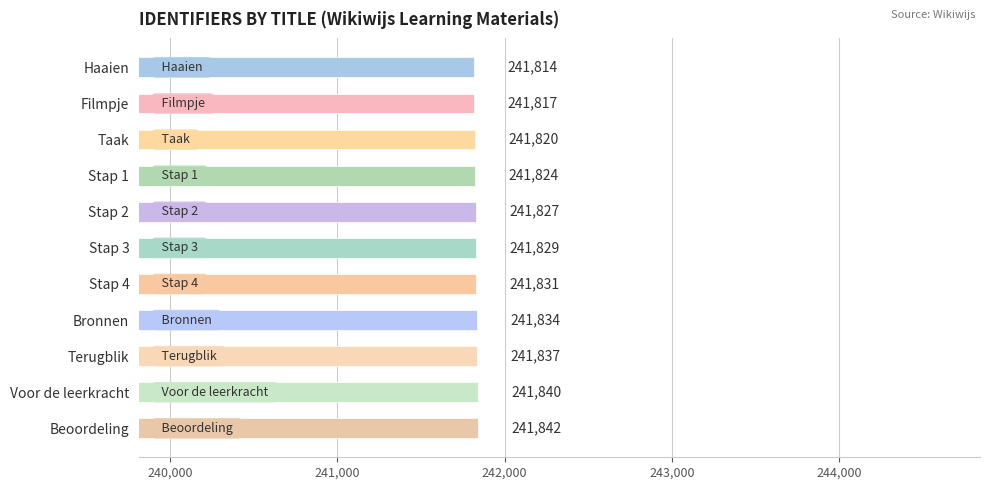

What position from the bottom is Stap 3?

6